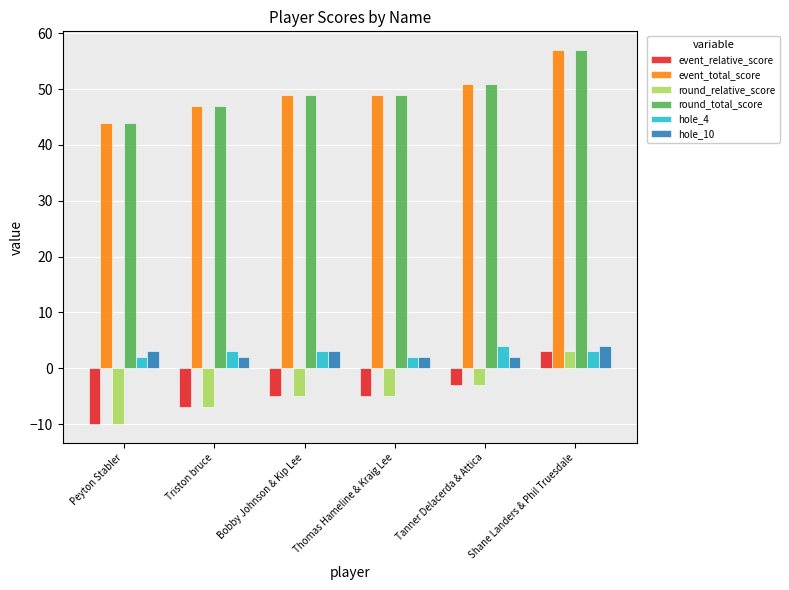

What is the label of the 6th bar from the left?

Shane Landers & Phil Truesdale